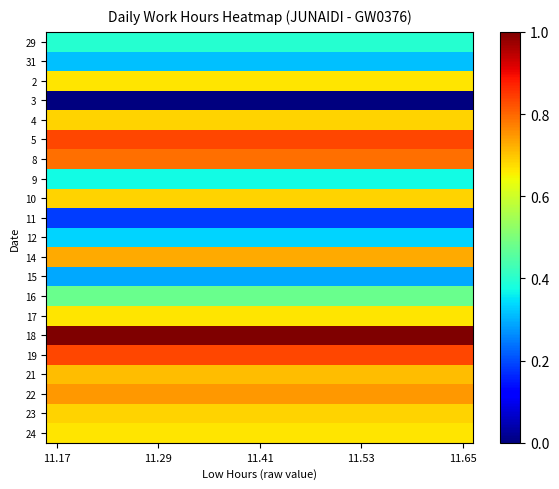

At which category is the sum across all series the highest?

11.17